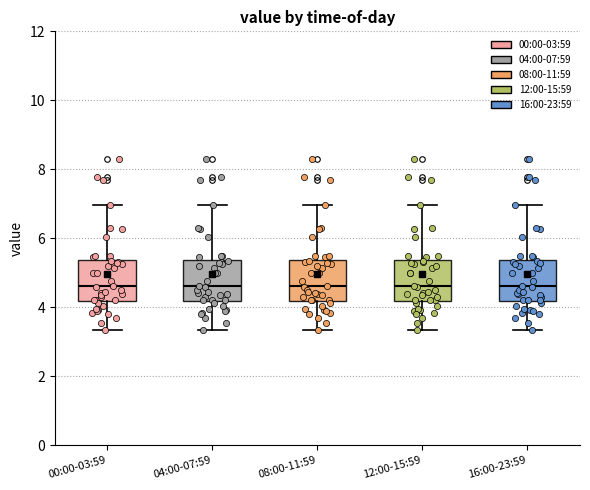

Reading left to right, read every box against the y-axis: the position of its median line, the range the box covers, and the ends of its whiskers. The values are not printed on the chart, so give them approximately, as read against the axis.

00:00-03:59: median 4.6, box 4.2 to 5.4, whiskers 3.4 to 7.0
04:00-07:59: median 4.6, box 4.2 to 5.4, whiskers 3.4 to 7.0
08:00-11:59: median 4.6, box 4.2 to 5.4, whiskers 3.4 to 7.0
12:00-15:59: median 4.6, box 4.2 to 5.4, whiskers 3.4 to 7.0
16:00-23:59: median 4.6, box 4.2 to 5.4, whiskers 3.4 to 7.0